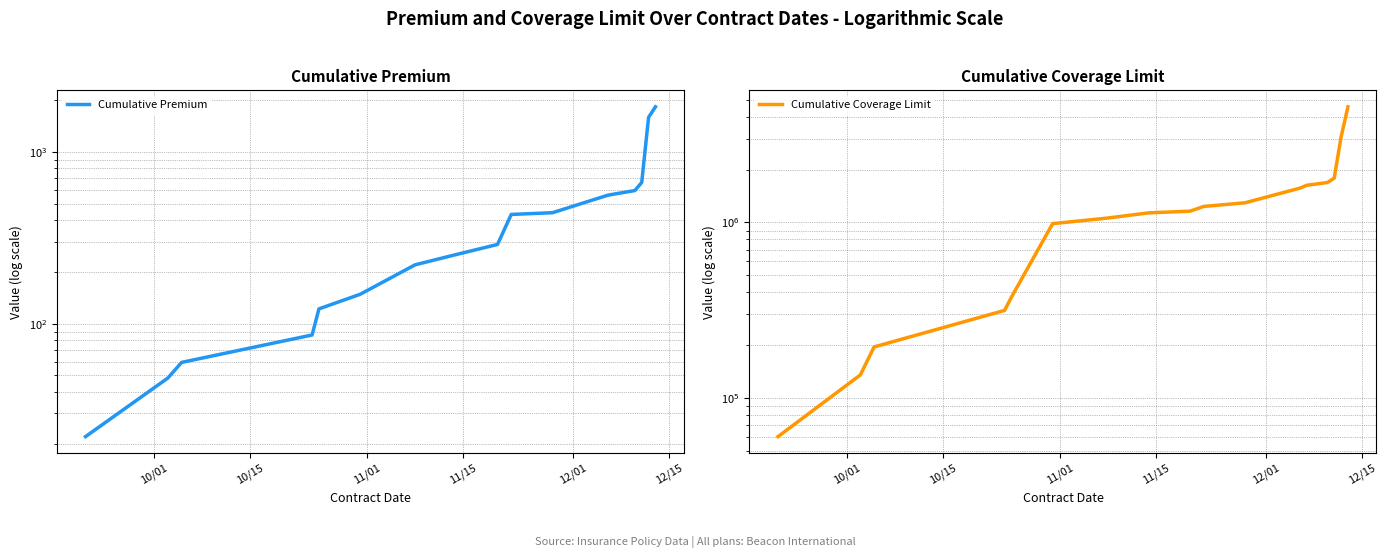

What position from the left is 10?

11